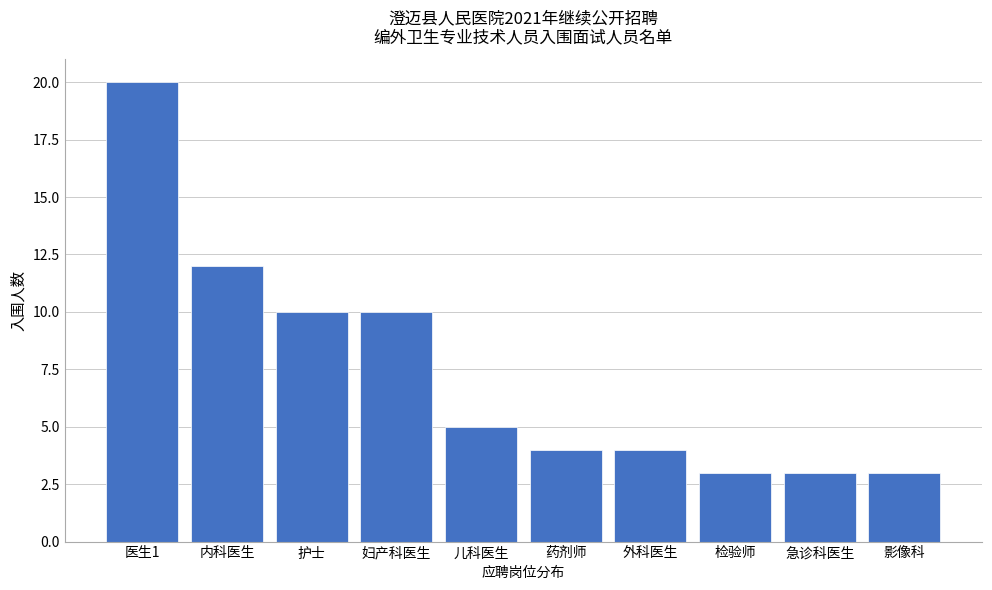

Reading right to left, transcribe all the data shown in this chart.

影像科=3	急诊科医生=3	检验师=3	外科医生=4	药剂师=4	儿科医生=5	妇产科医生=10	护士=10	内科医生=12	医生1=20